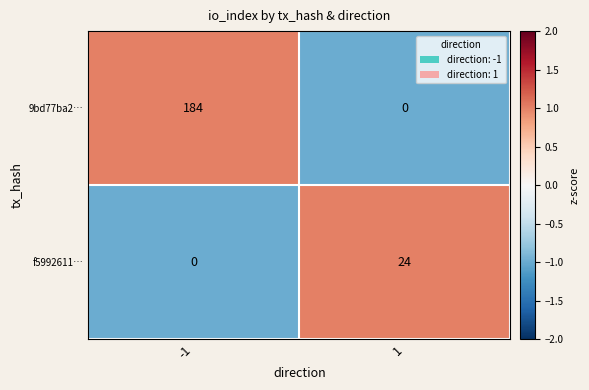

What is the difference between the 9bd77ba2… values at 1 and -1?

184